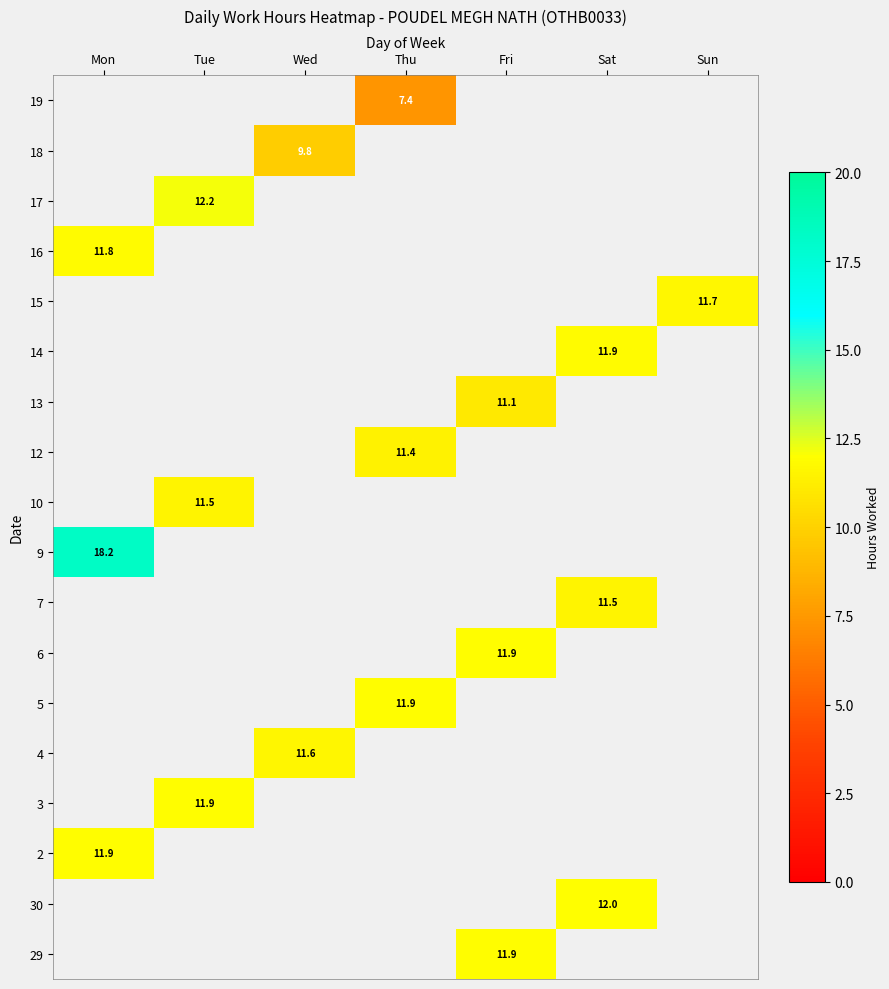

True or false: 3 has a value of 17.3 at Tue.

False